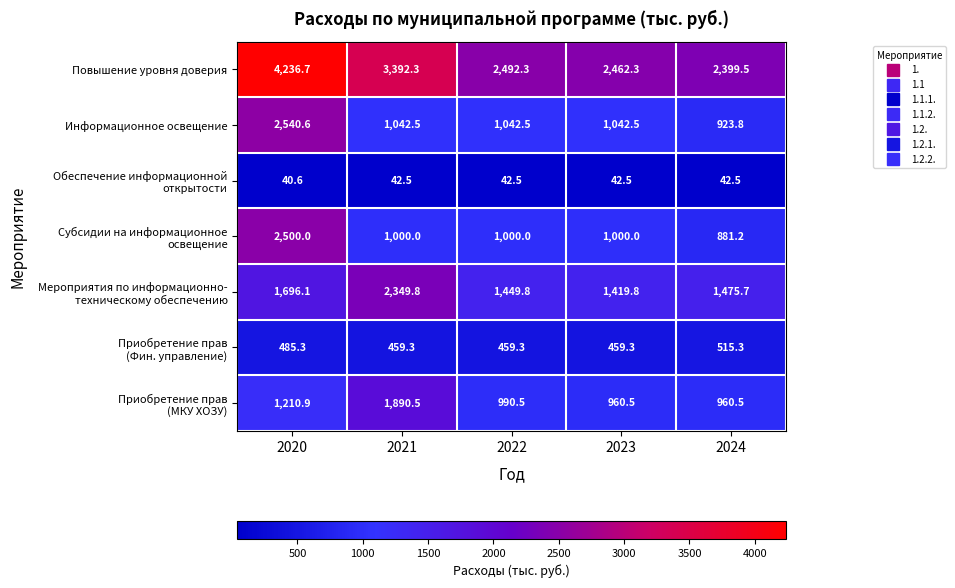

How many categories are shown in the chart?

5